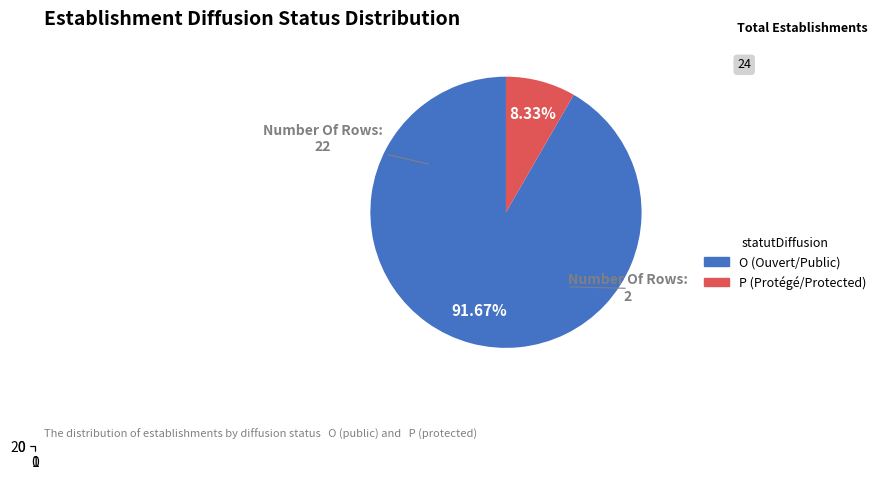

How many segments does this pie chart have?

2